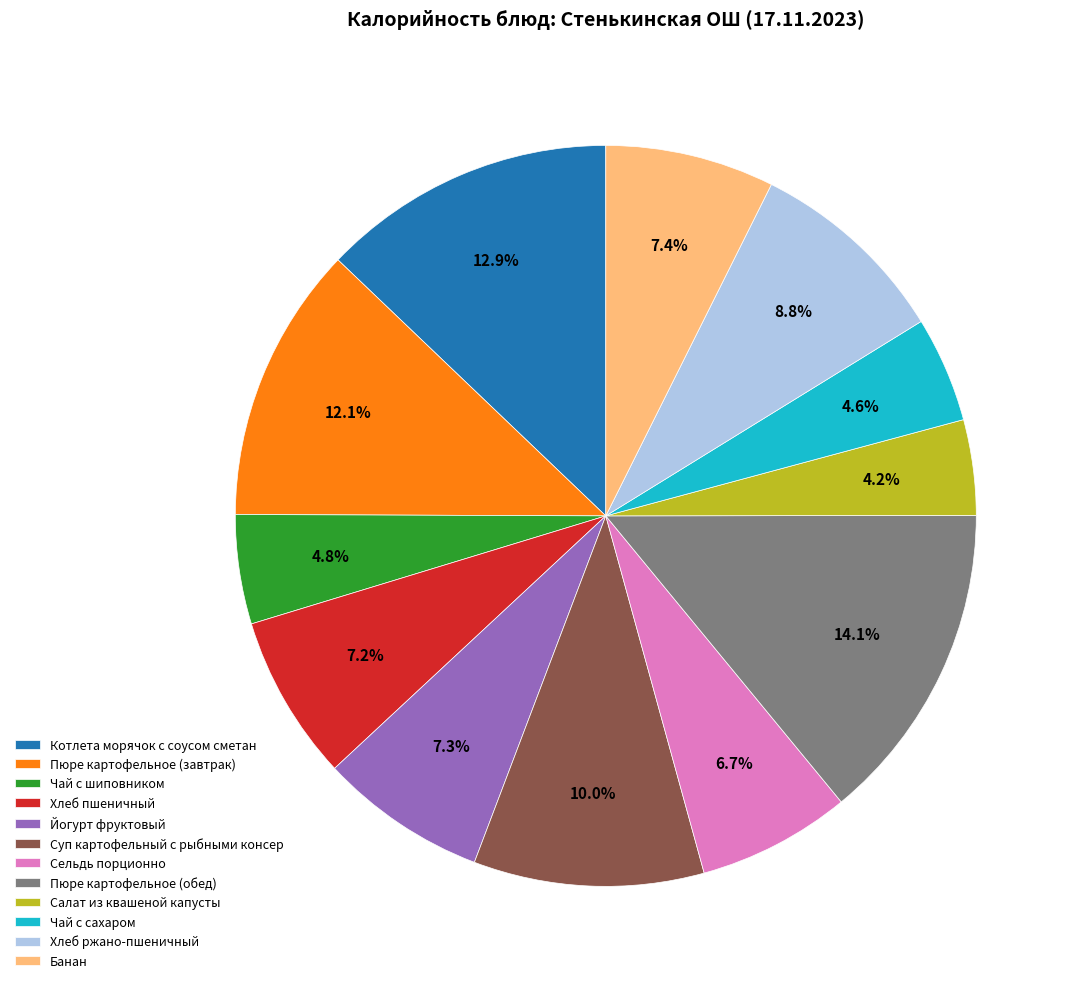

Which slice is the largest?

Пюре картофельное (обед)